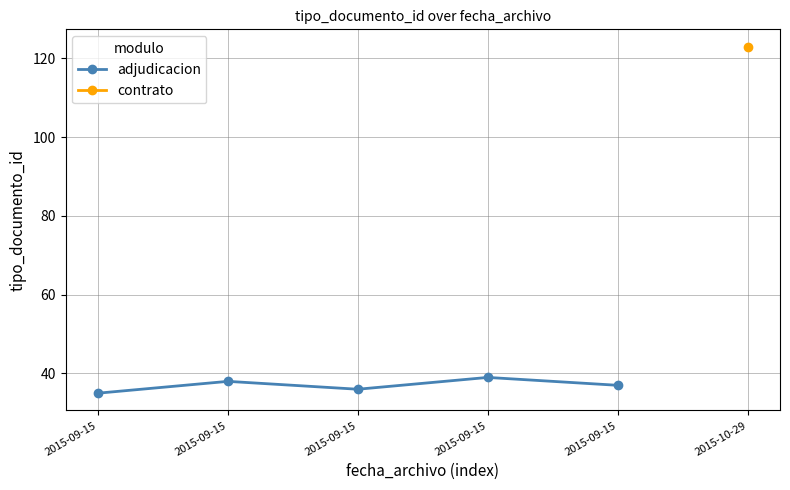

True or false: there are more than 0 points higher than both neighbors.

True